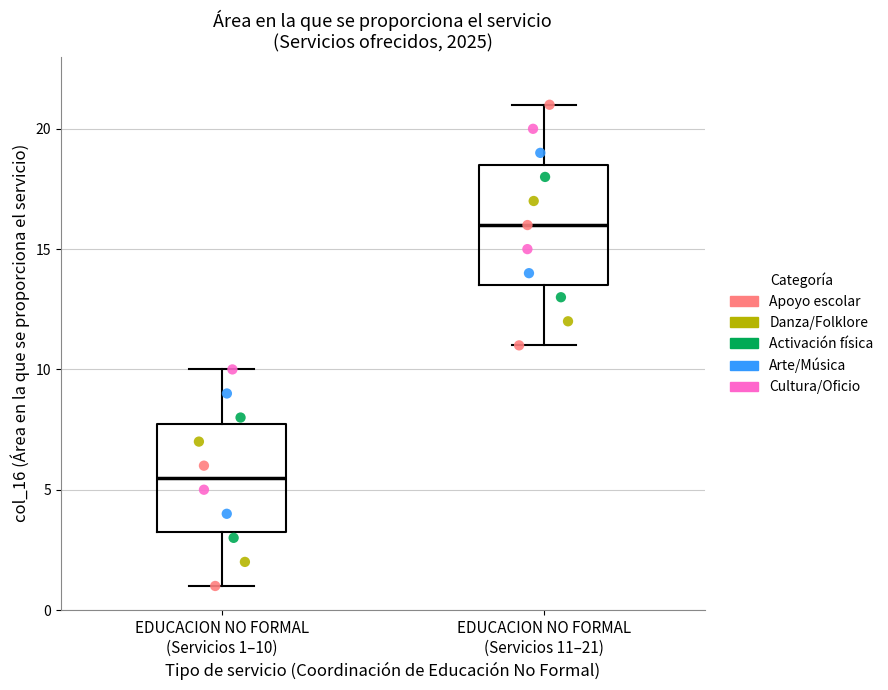

Comparing the boxes themselves (not the whiskers), which one is the tallest?

EDUCACION NO FORMAL (Servicios 11–21)